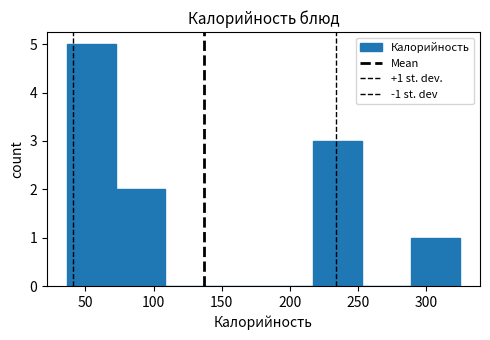

Which range on the x-axis has the tallest bar?

35 to 70